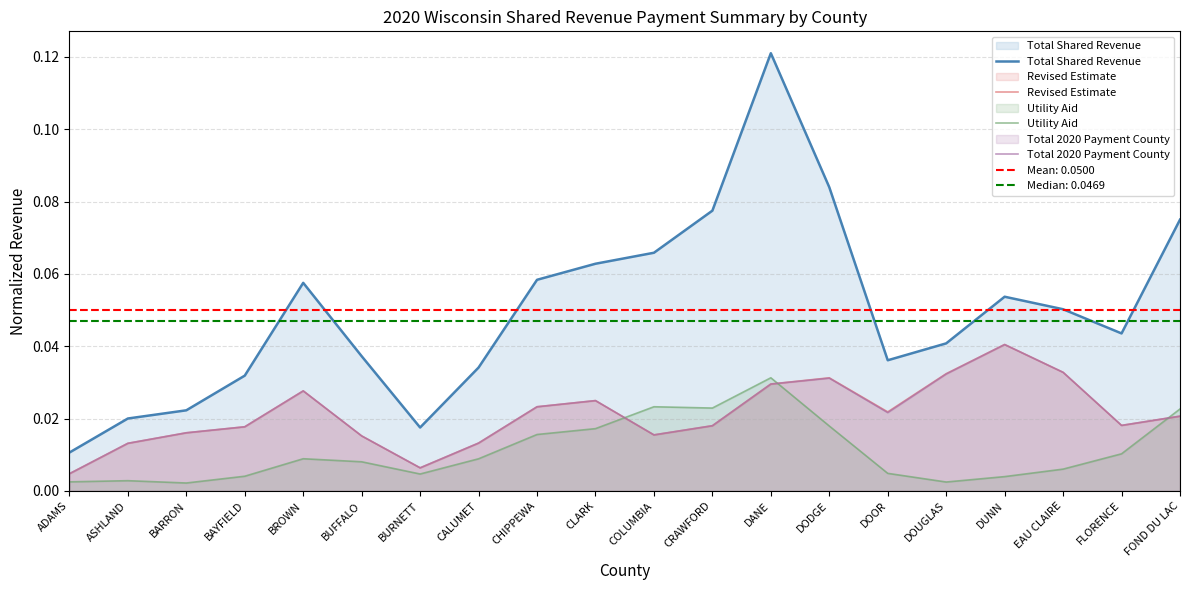

Reading left to right, transcribe all the data shown in this chart.

Total Shared Revenue: 0.0	0.0	0.0	0.0	0.1	0.0	0.0	0.0	0.1	0.1	0.1	0.1	0.1	0.1	0.0	0.0	0.1	0.1	0.0	0.1
Revised Estimate: 0.0	0.0	0.0	0.0	0.0	0.0	0.0	0.0	0.0	0.0	0.0	0.0	0.0	0.0	0.0	0.0	0.0	0.0	0.0	0.0
Utility Aid: 0.0	0.0	0.0	0.0	0.0	0.0	0.0	0.0	0.0	0.0	0.0	0.0	0.0	0.0	0.0	0.0	0.0	0.0	0.0	0.0
Total 2020 Payment County: 0.0	0.0	0.0	0.0	0.0	0.0	0.0	0.0	0.0	0.0	0.0	0.0	0.0	0.0	0.0	0.0	0.0	0.0	0.0	0.0